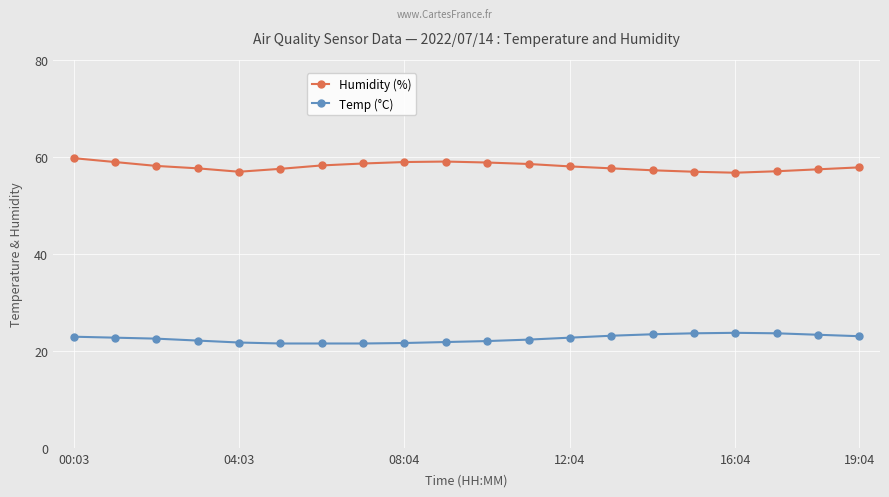

True or false: Temp (°C) and Humidity (%) intersect in this chart.

False